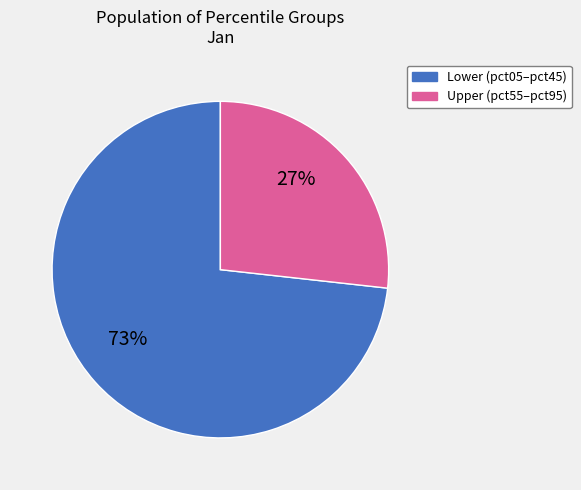

Does any single category account for the majority?

Yes